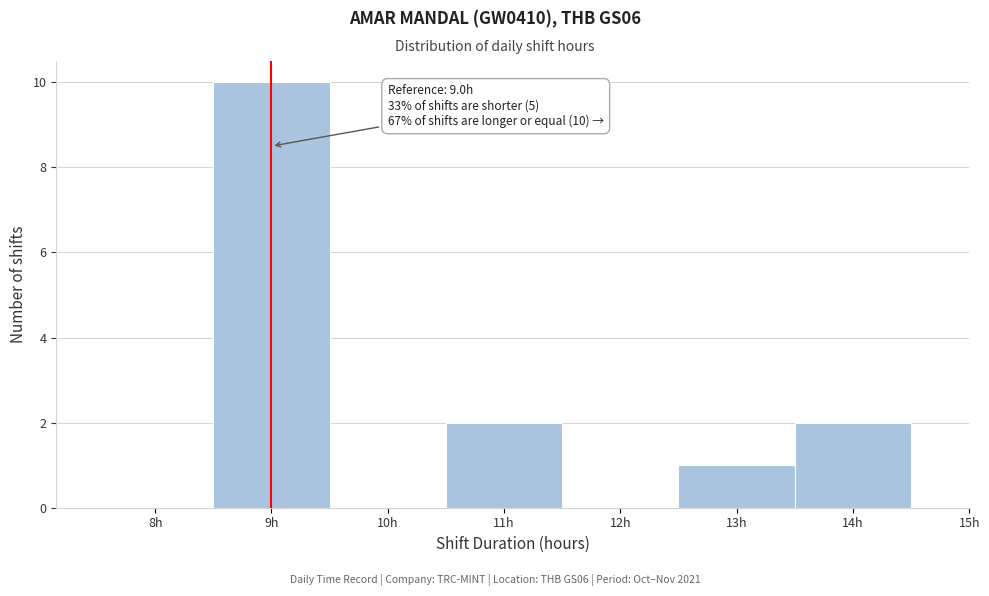

Over which range of the x-axis is the bar tallest?

8.5 to 9.5